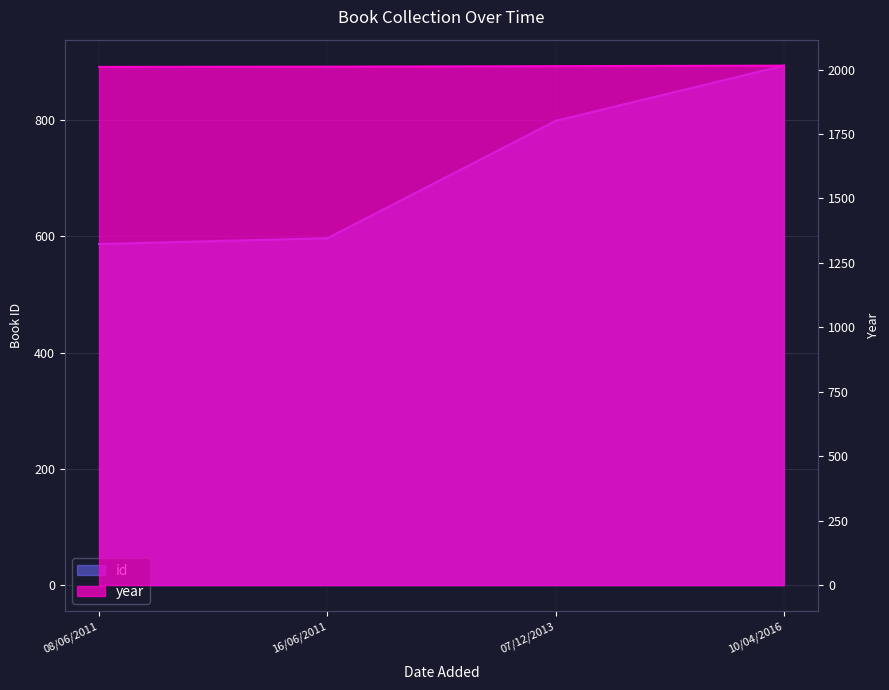

Which series has the largest total across all categories?

year